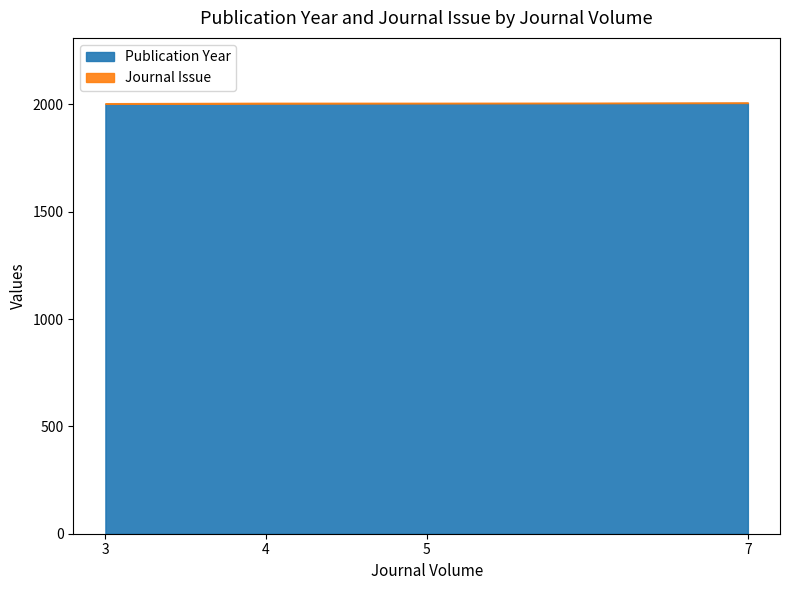

At which category is the sum across all series the highest?

7